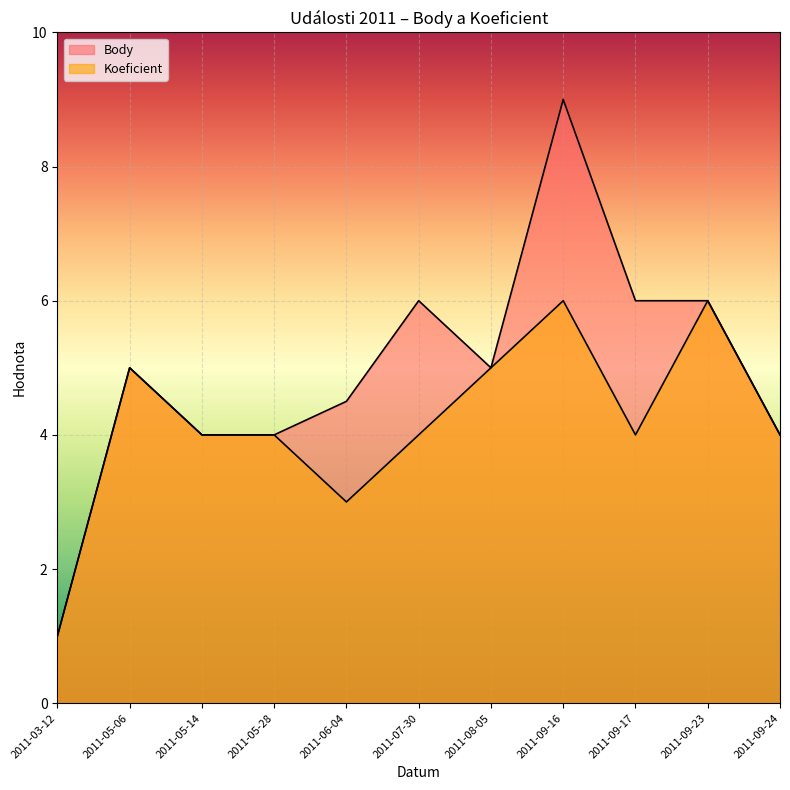

What is the label of the 3rd point from the right?

2011-09-17